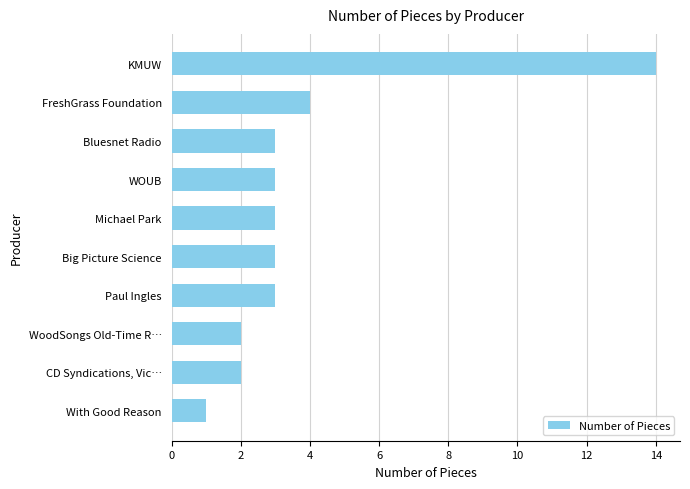

What is the sum of all values?

38